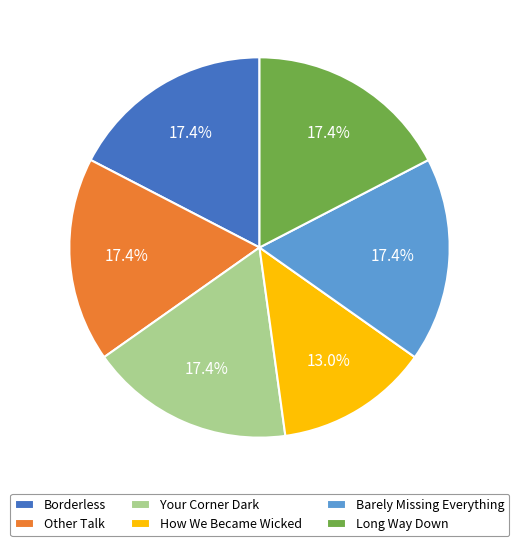

Which has a higher value, Borderless or How We Became Wicked?

Borderless